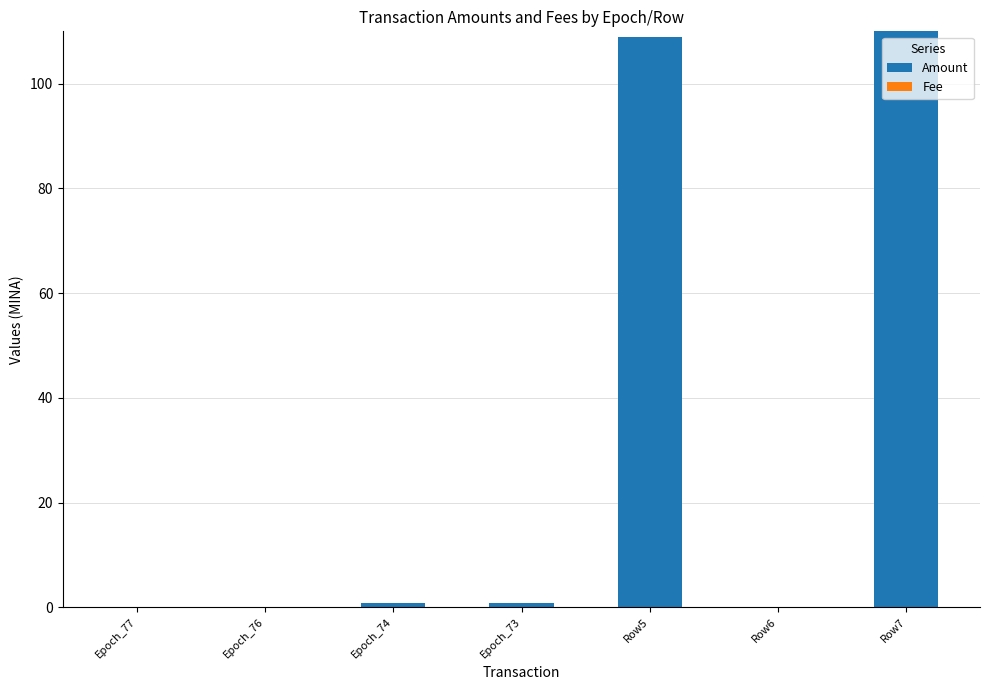

The Amount series shows 0.8 at Epoch_74. True or false?

True